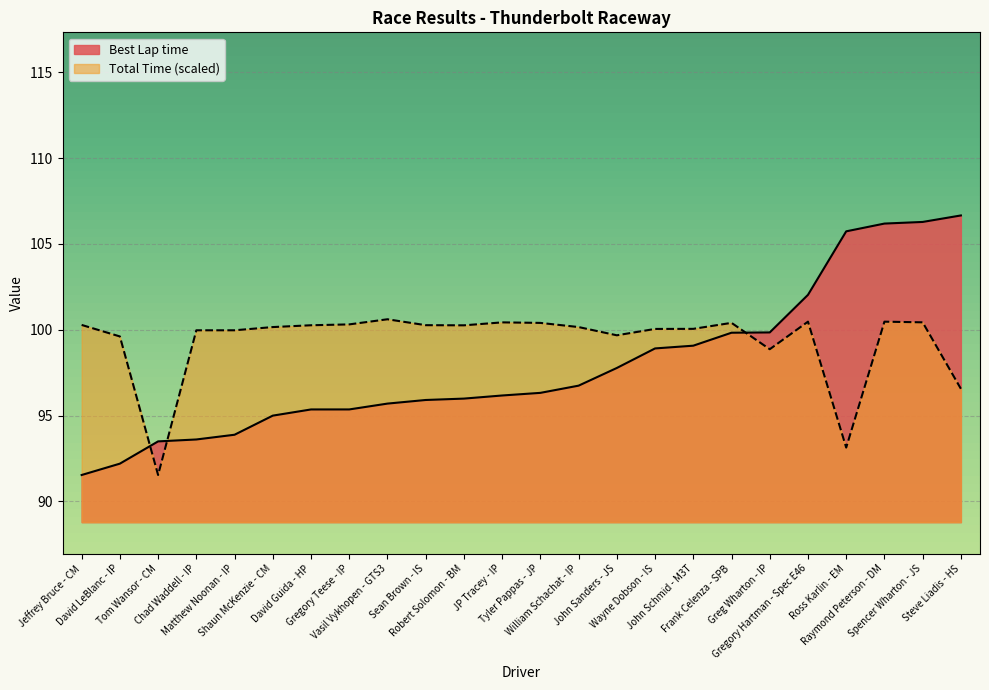

Reading right to left, what are all the values shown in this chart?

Best Lap time: Steve Liadis - HS=106.7	Spencer Wharton - JS=106.3	Raymond Peterson - DM=106.2	Ross Karlin - EM=105.7	Gregory Hartman - Spec E46=102.0	Greg Wharton - IP=99.8	Frank Celenza - SPB=99.8	John Schmid - M3T=99.1	Wayne Dobson - IS=98.9	John Sanders - JS=97.8	William Schachat - IP=96.7	Tyler Pappas - JP=96.3	JP Tracey - IP=96.2	Robert Solomon - BM=96.0	Sean Brown - IS=95.9	Vasil Vykhopen - GTS3=95.7	Gregory Teese - IP=95.4	David Guida - HP=95.4	Shaun McKenzie - CM=95.0	Matthew Noonan - IP=93.9	Chad Waddell - IP=93.6	Tom Wansor - CM=93.5	David LeBlanc - IP=92.2	Jeffrey Bruce - CM=91.5
Total Time: Steve Liadis - HS=96.6	Spencer Wharton - JS=100.4	Raymond Peterson - DM=100.5	Ross Karlin - EM=93.1	Gregory Hartman - Spec E46=100.5	Greg Wharton - IP=98.9	Frank Celenza - SPB=100.4	John Schmid - M3T=100.1	Wayne Dobson - IS=100.0	John Sanders - JS=99.7	William Schachat - IP=100.2	Tyler Pappas - JP=100.4	JP Tracey - IP=100.4	Robert Solomon - BM=100.3	Sean Brown - IS=100.3	Vasil Vykhopen - GTS3=100.6	Gregory Teese - IP=100.3	David Guida - HP=100.3	Shaun McKenzie - CM=100.2	Matthew Noonan - IP=100.0	Chad Waddell - IP=100.0	Tom Wansor - CM=91.5	David LeBlanc - IP=99.6	Jeffrey Bruce - CM=100.3